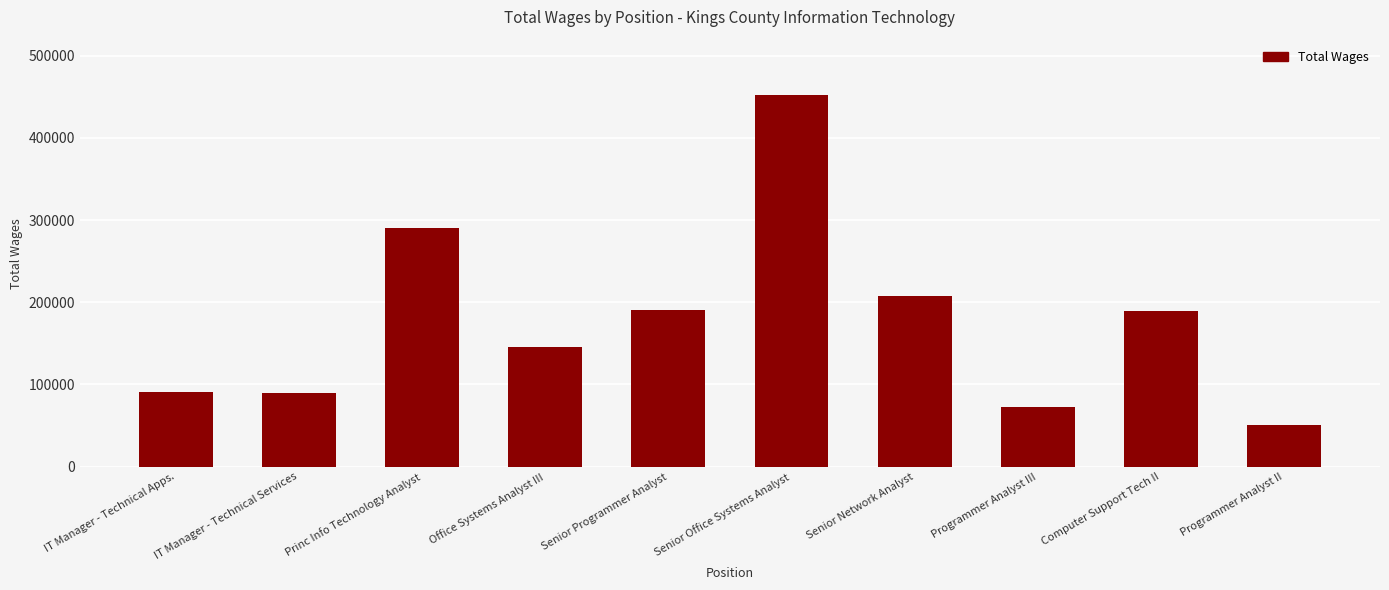

What is the difference between the maximum and minimum values?

401456